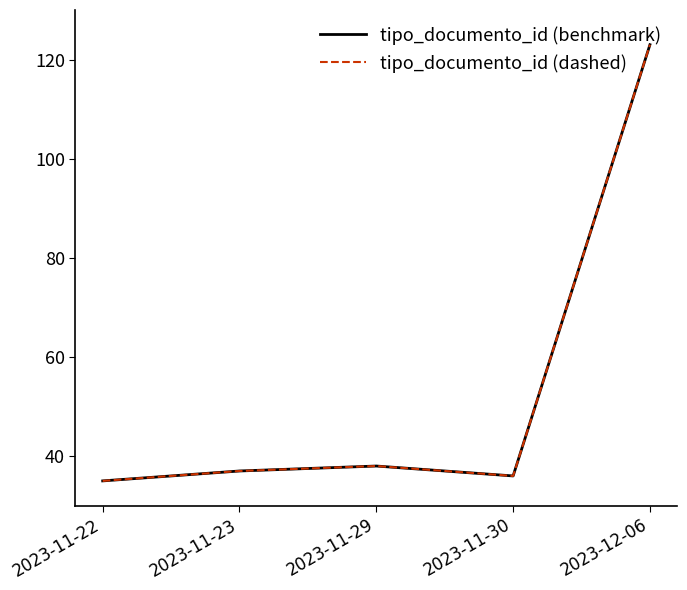

Is this an area chart (filled region under the line)?

No